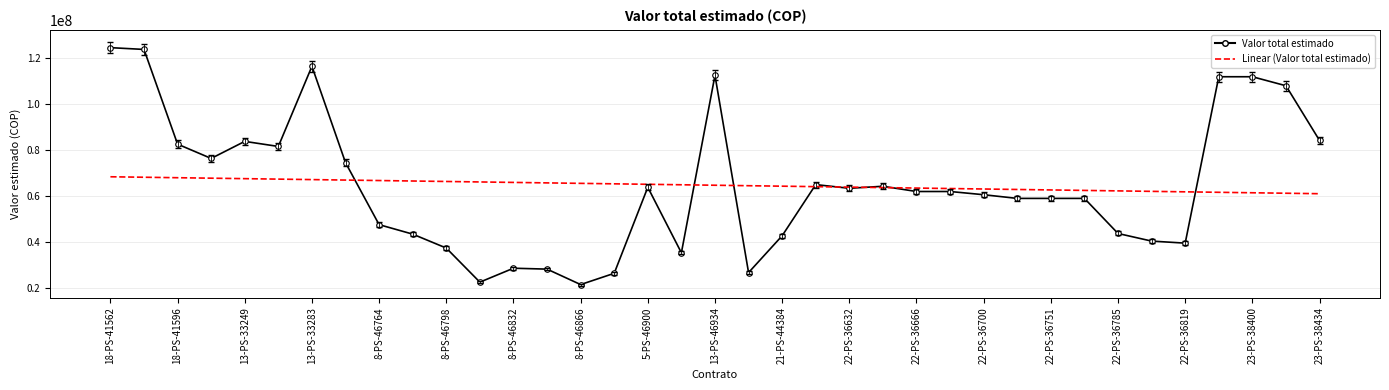

Rank the series by their maximum value, from highest to lowest.

Valor total estimado, Linear (Valor total estimado)